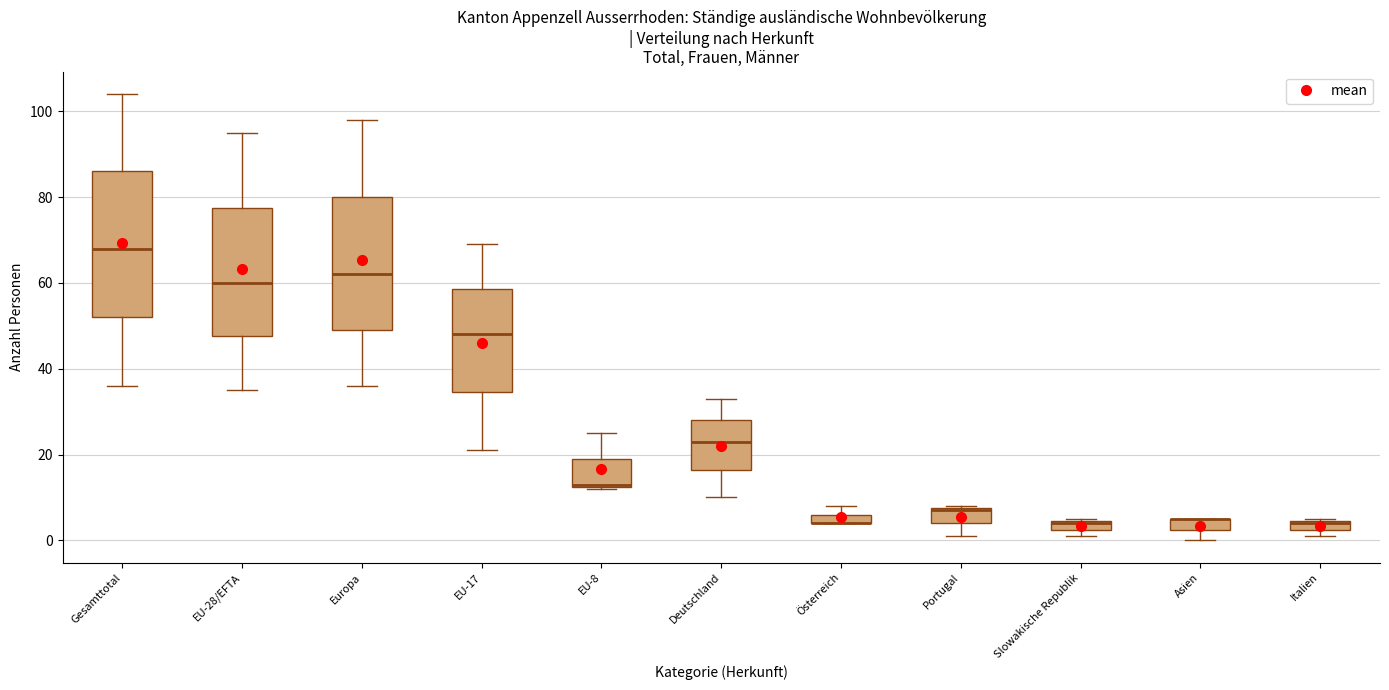

Comparing the boxes themselves (not the whiskers), which one is the tallest?

Gesamttotal